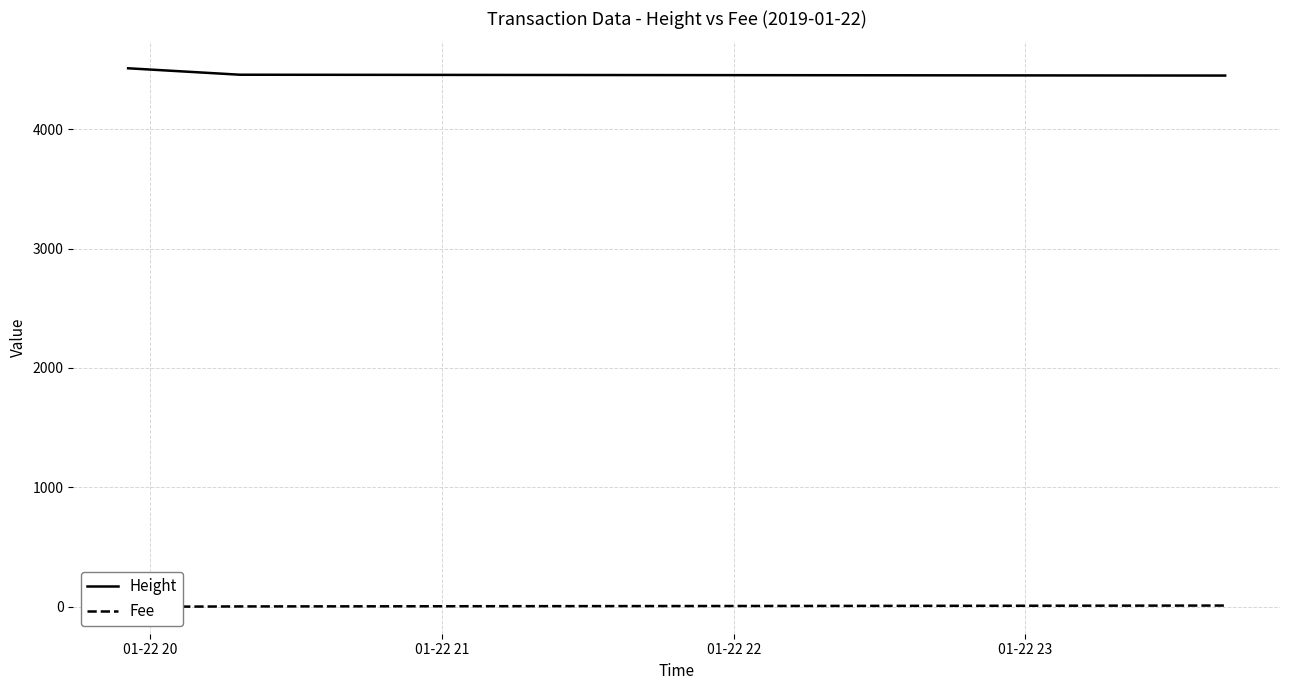

Reading right to left, list all the values displayed in this chart.

Height: 4449.0	4456.0	4510.0
Fee: 10.4	3.1	0.1